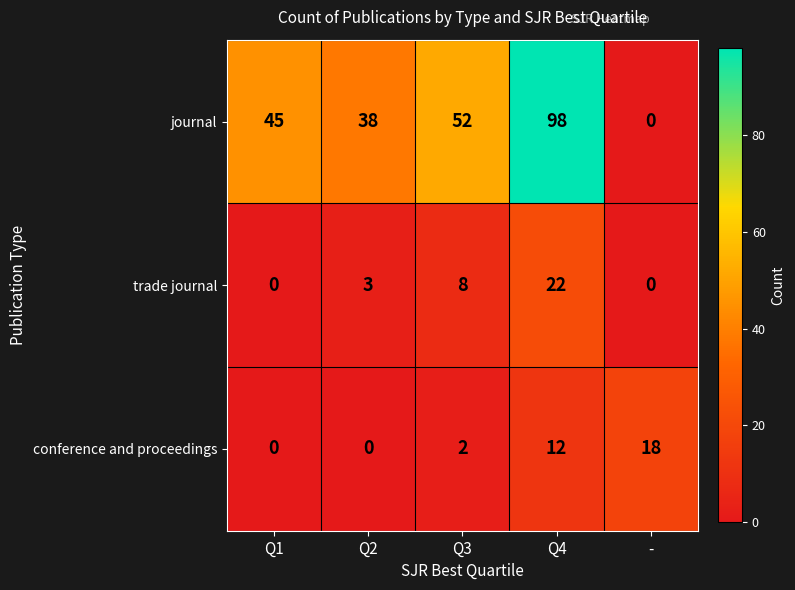

Rank the series by their maximum value, from highest to lowest.

journal, trade journal, conference and proceedings